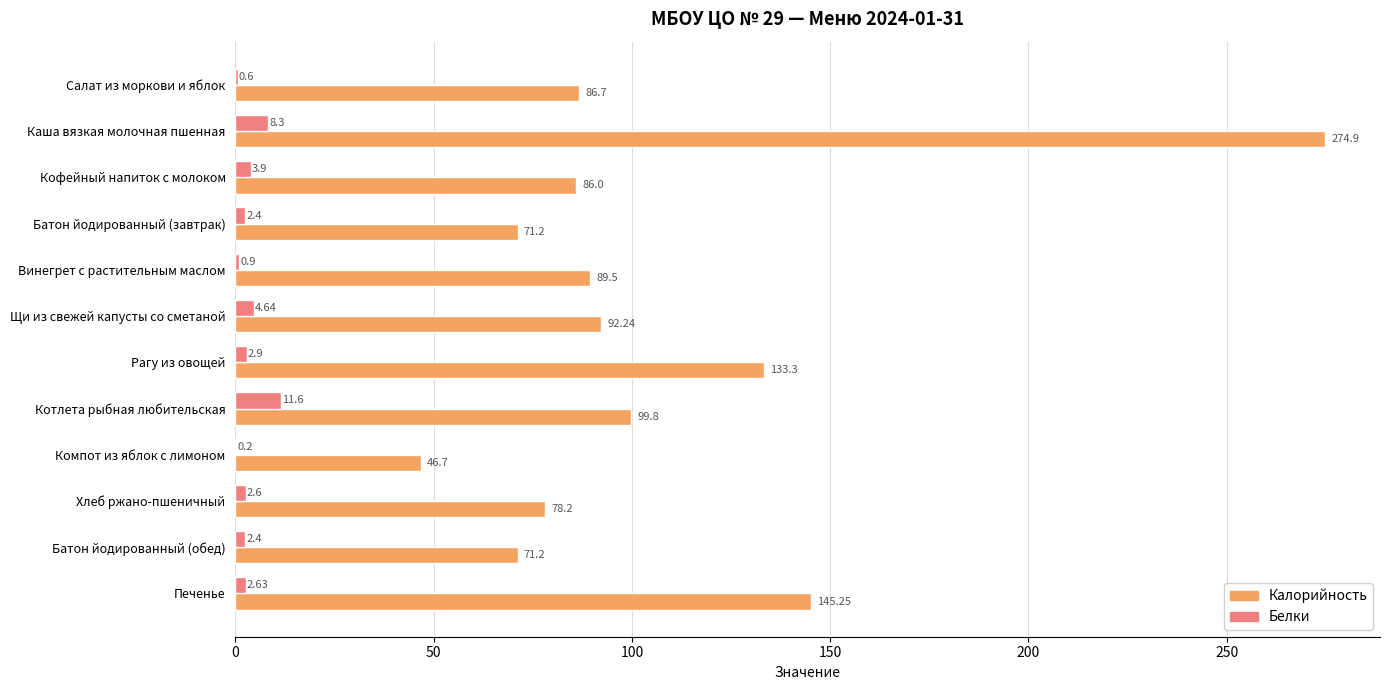

At which category is the sum across all series the highest?

Каша вязкая молочная пшенная